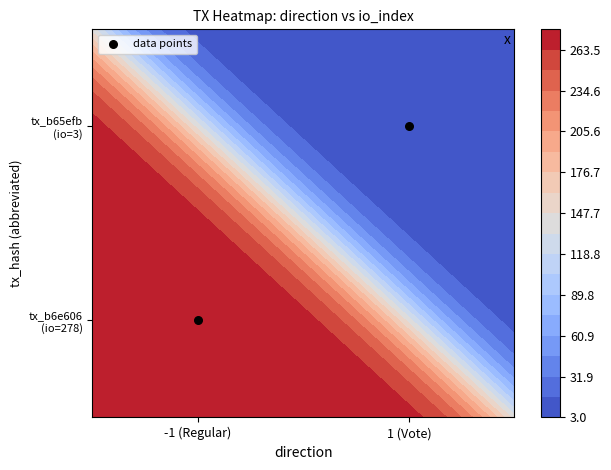

List the labels in order of value, smallest first.

-1 (Regular), 1 (Vote)